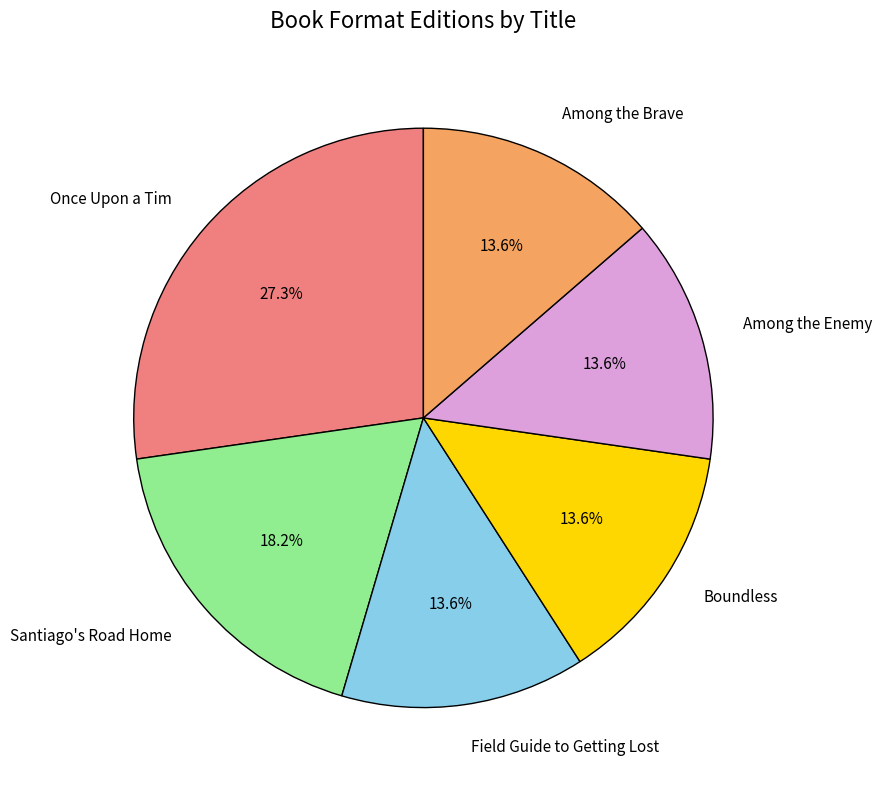

Is there any slice that represents more than half of the pie?

No